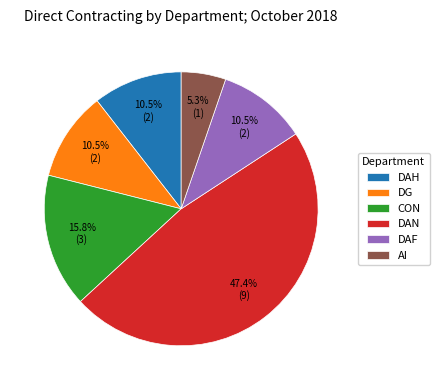

How many slices are in this pie chart?

6